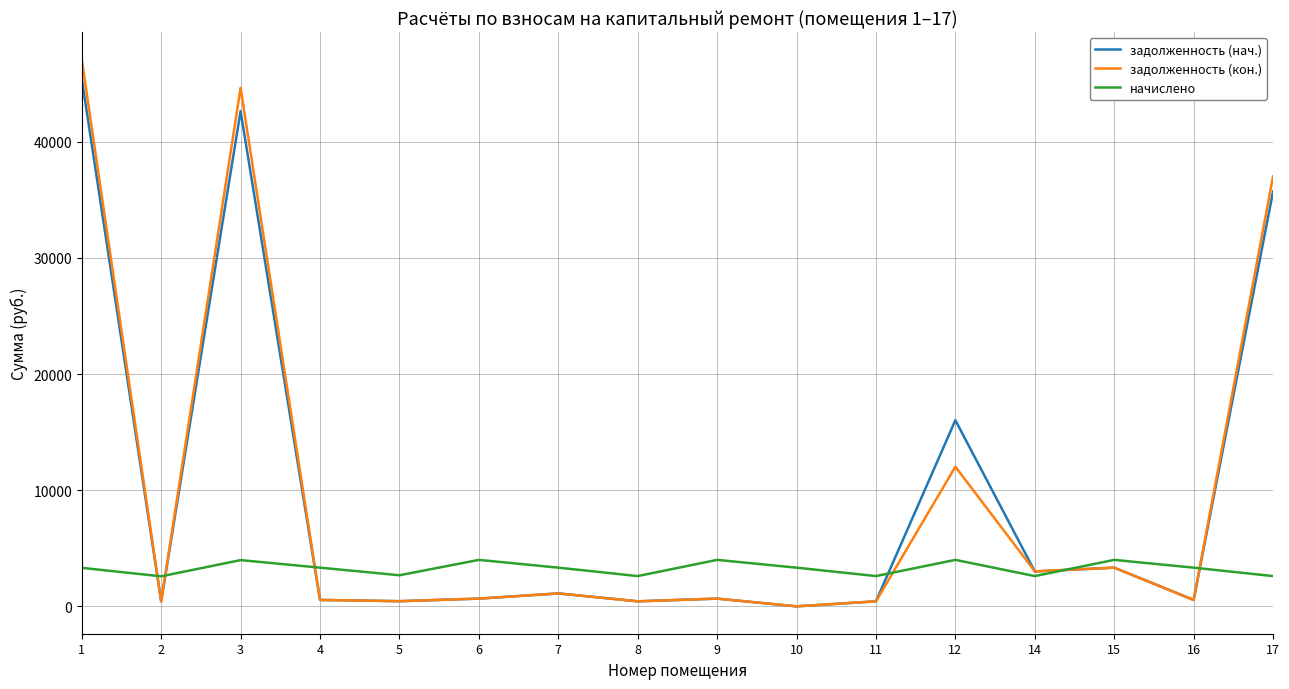

The value of задолженность (нач.) at 14 is 1051.3. True or false?

False